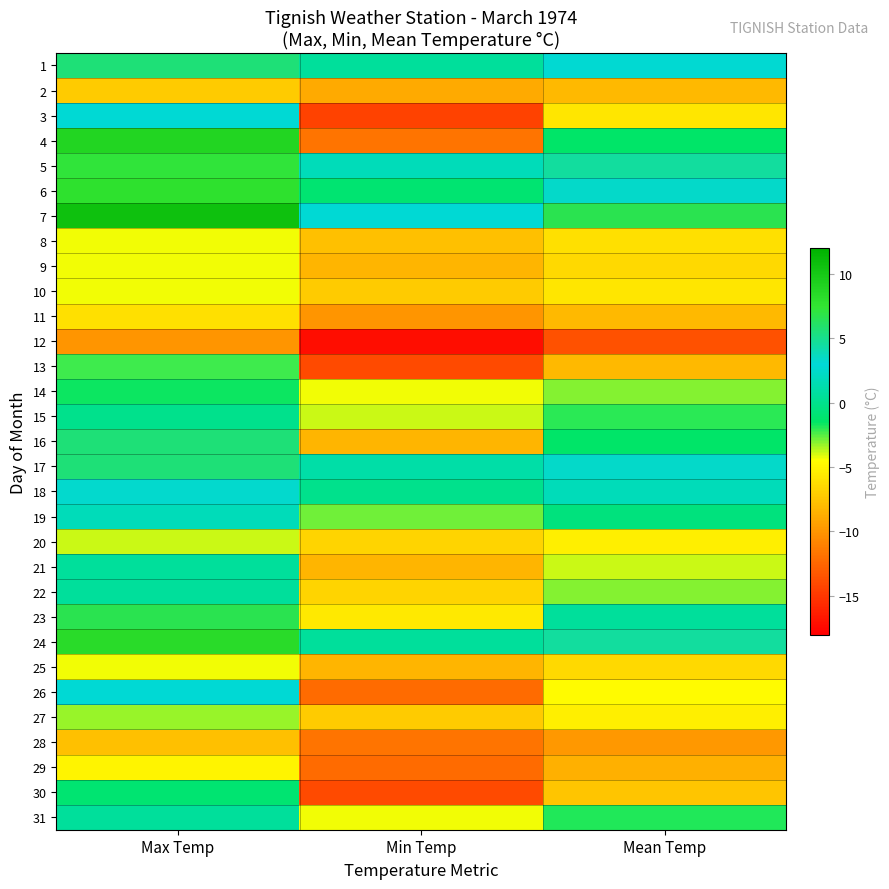

What is the spread (max minus min) of values at Max Temp?

20.6